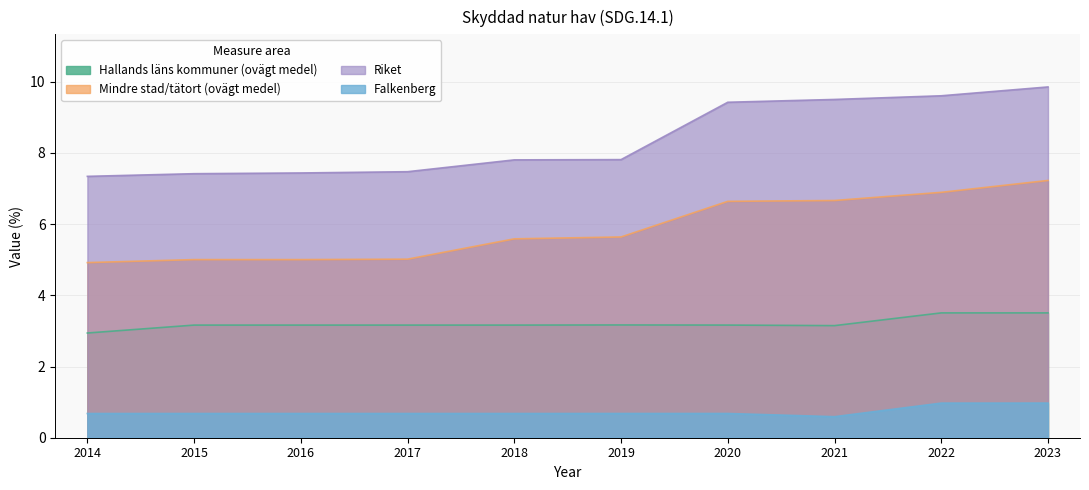

What are all the series names shown in the legend?

Hallands läns kommuner (ovägt medel), Mindre stad/tätort (ovägt medel), Riket, Falkenberg